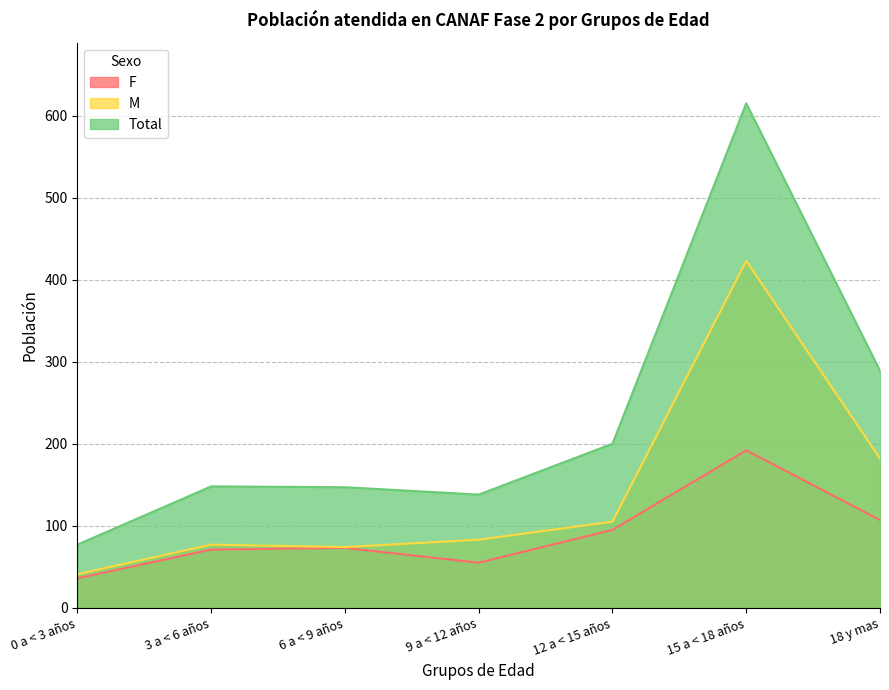

What is the difference between the maximum and minimum values in the F series?

156